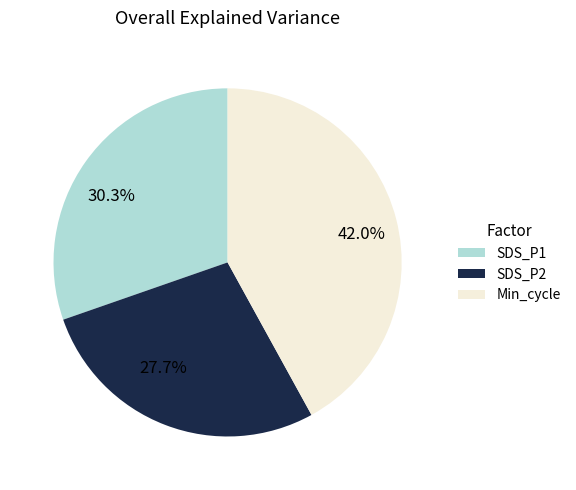

Combined, do SDS_P2 and Min_cycle account for over 50%?

Yes